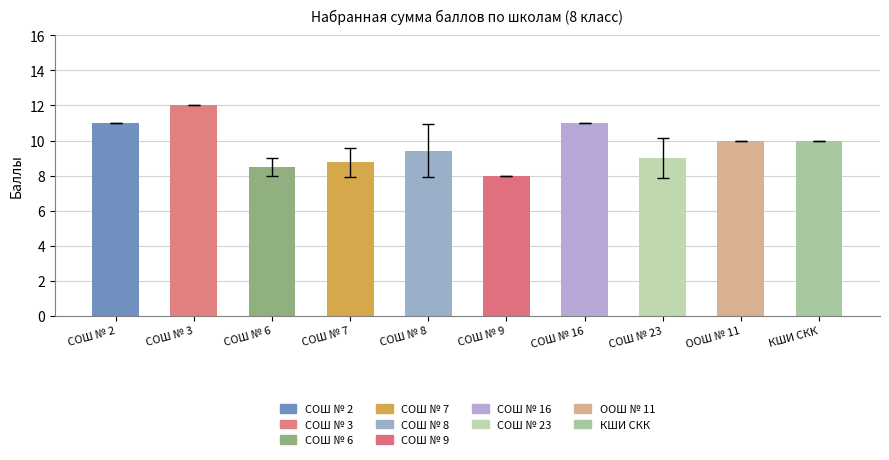

True or false: the data shows 8.5 at СОШ № 6.

True